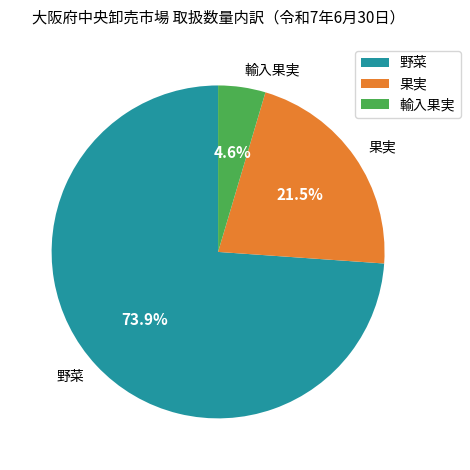

Which slice is the largest?

野菜